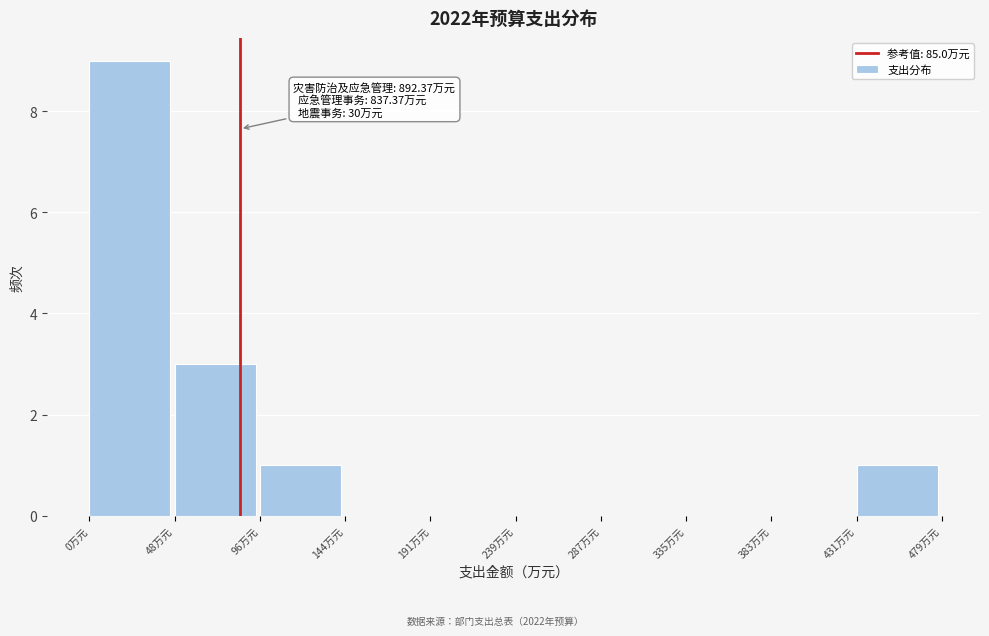

Which range on the x-axis has the tallest bar?

0 to 50